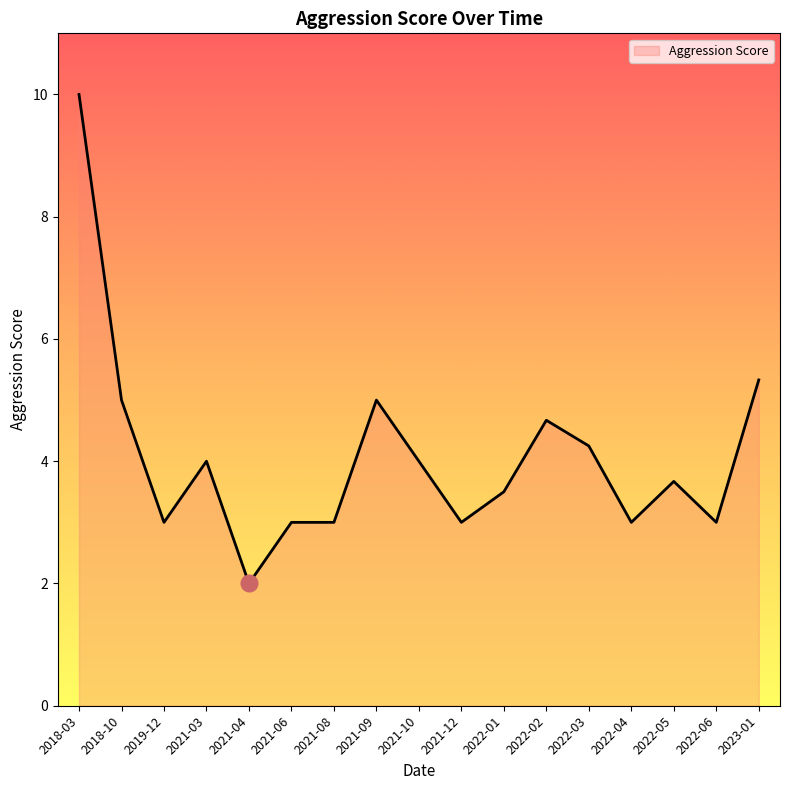

Read the value at 2021-10.

4.0